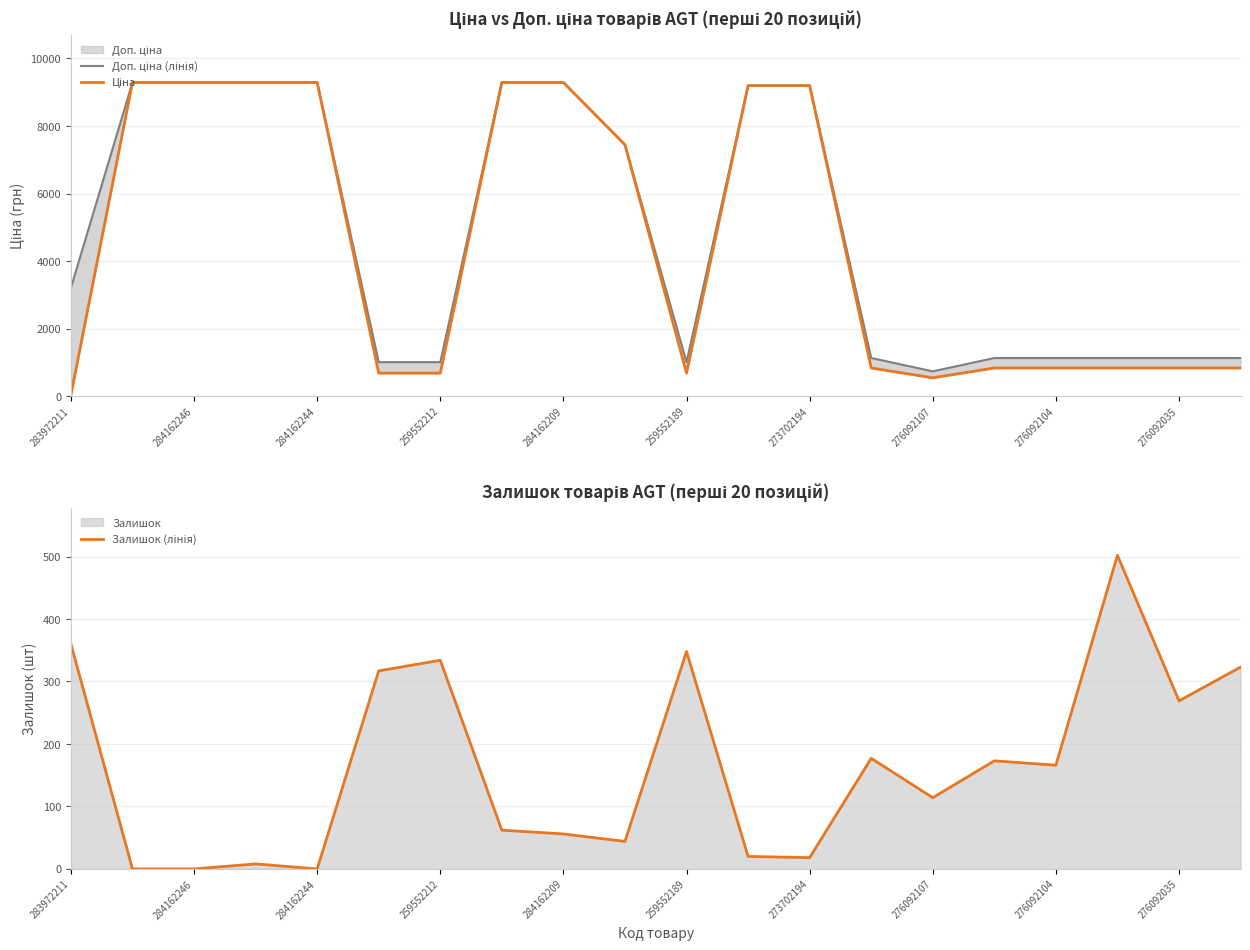

Does the chart display data point markers on the line(s)?

No